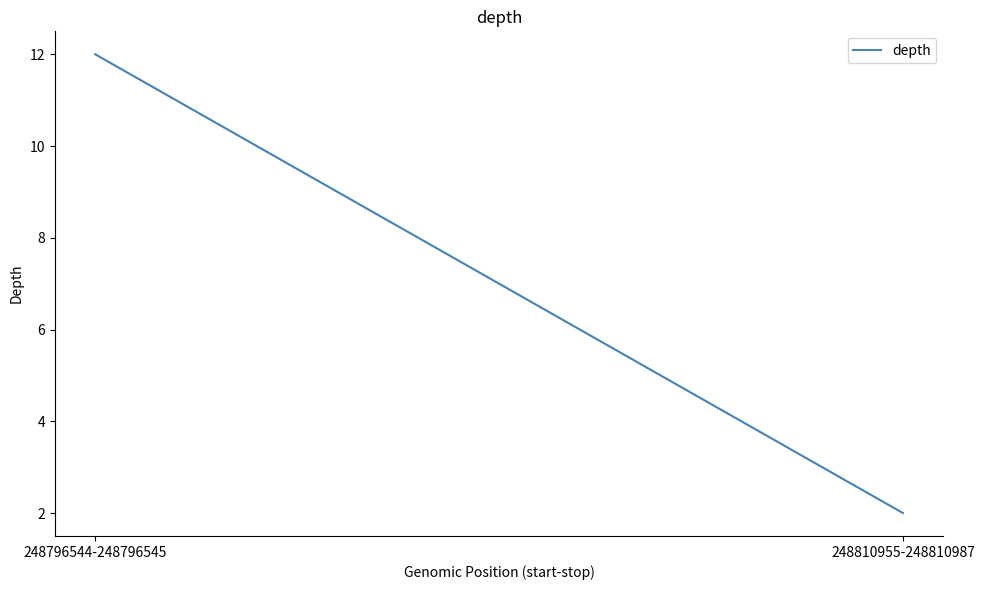

What is the difference between the values at 248796544-248796545 and 248810955-248810987?

10